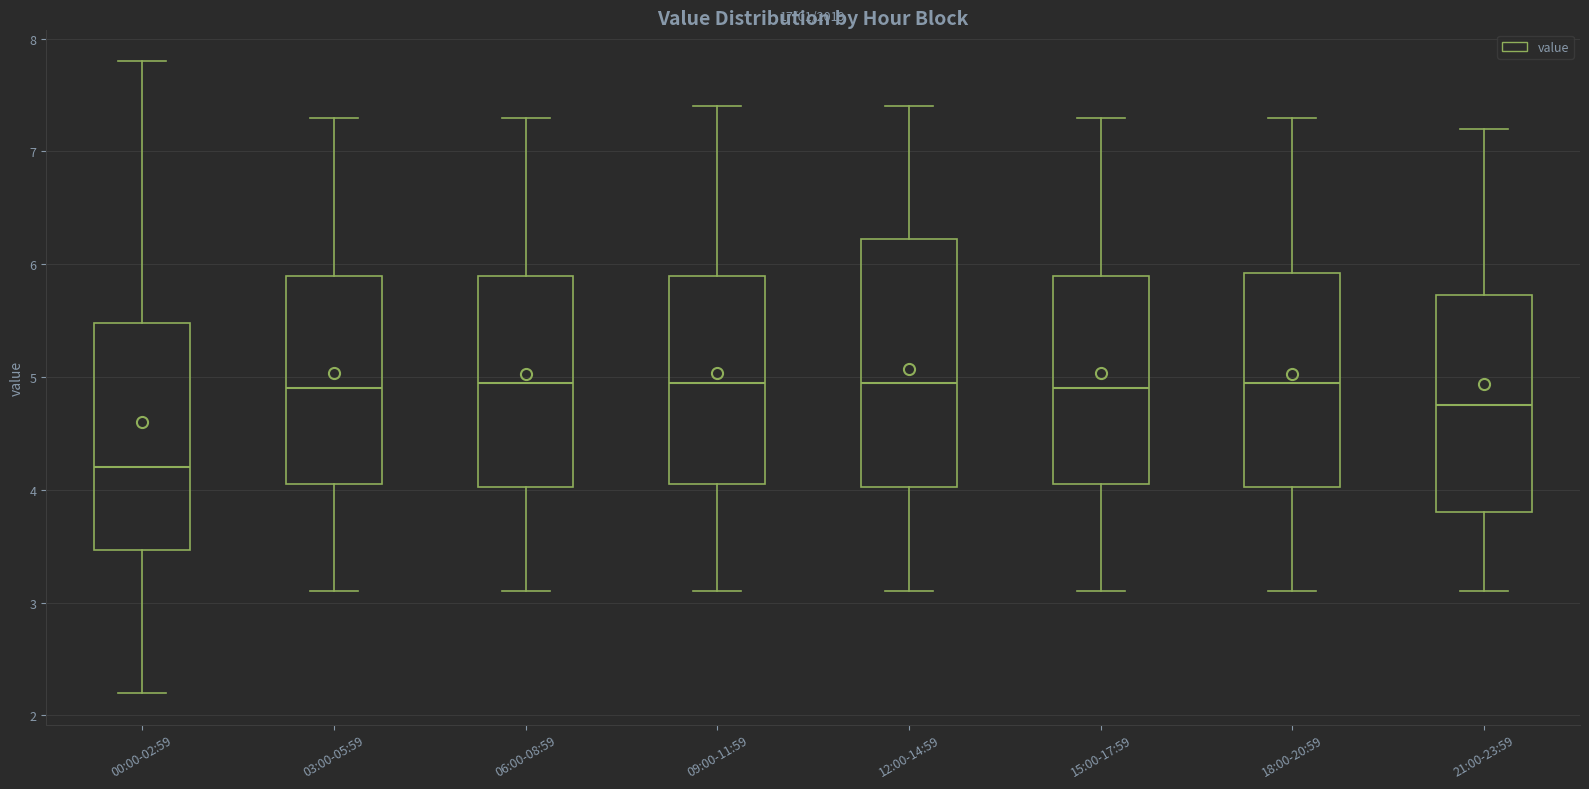

Reading left to right, read every box against the y-axis: the position of its median line, the range the box covers, and the ends of its whiskers. The values are not printed on the chart, so give them approximately, as read against the axis.

00:00-02:59: median 4.2, box 3.5 to 5.5, whiskers 2.2 to 7.8
03:00-05:59: median 4.9, box 4.1 to 5.9, whiskers 3.1 to 7.3
06:00-08:59: median 5.0, box 4.0 to 5.9, whiskers 3.1 to 7.3
09:00-11:59: median 5.0, box 4.1 to 5.9, whiskers 3.1 to 7.4
12:00-14:59: median 5.0, box 4.0 to 6.2, whiskers 3.1 to 7.4
15:00-17:59: median 4.9, box 4.1 to 5.9, whiskers 3.1 to 7.3
18:00-20:59: median 5.0, box 4.0 to 5.9, whiskers 3.1 to 7.3
21:00-23:59: median 4.8, box 3.8 to 5.7, whiskers 3.1 to 7.2